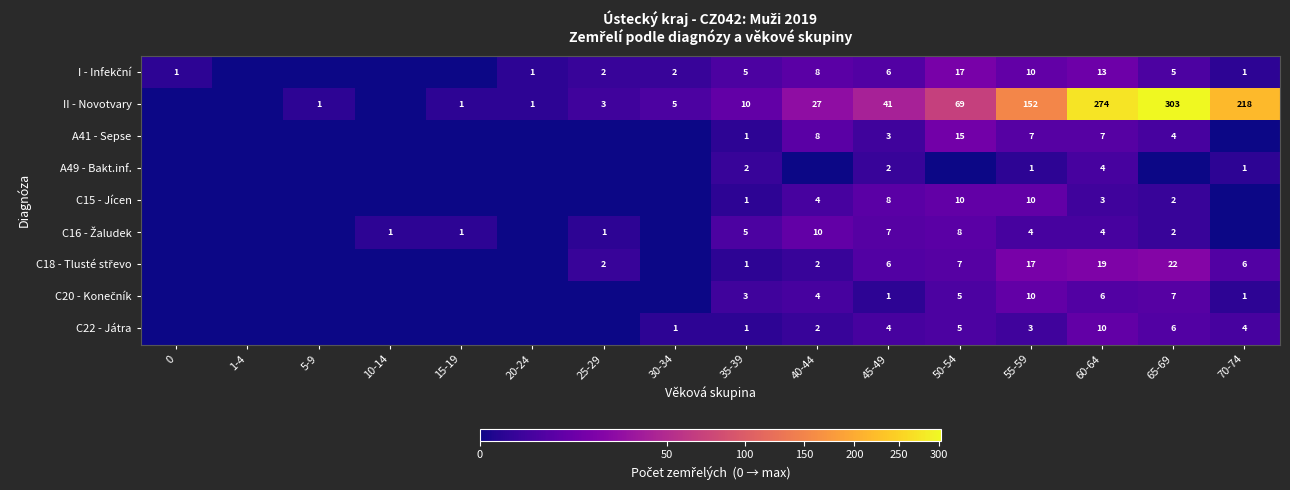

What is the difference between the highest and lowest values at 45-49?

40